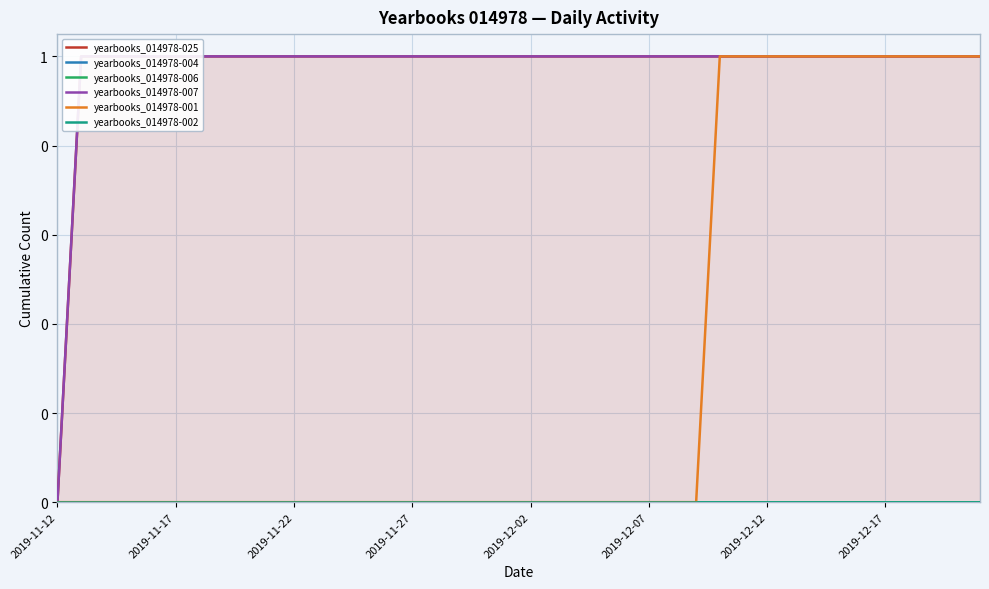

True or false: yearbooks_014978-002 and yearbooks_014978-006 cross at least once.

False